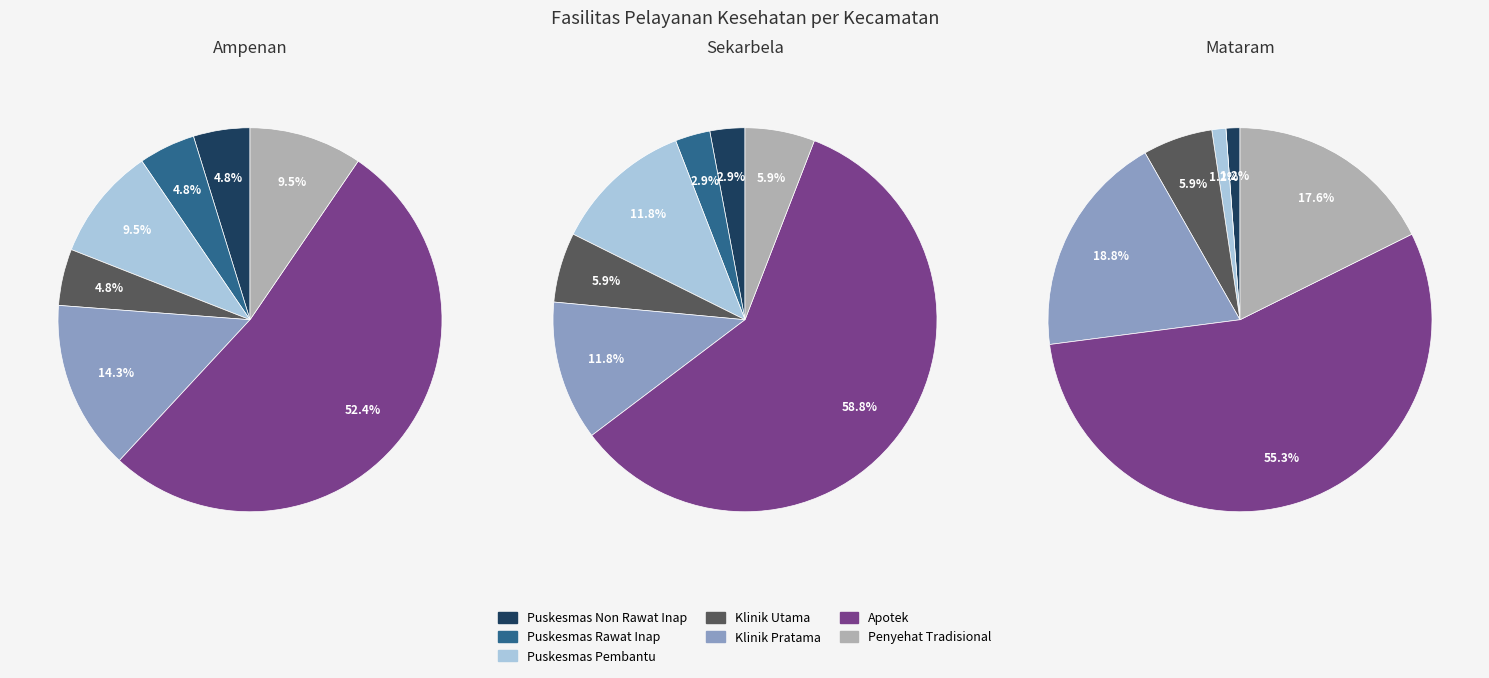

Which category has the biggest portion of the pie?

Apotek